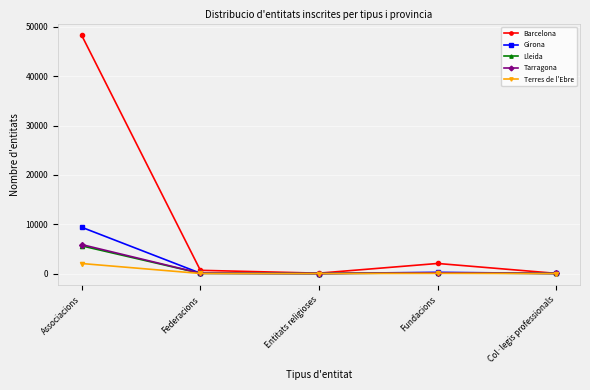

The Lleida series shows 5608 at Associacions. True or false?

True